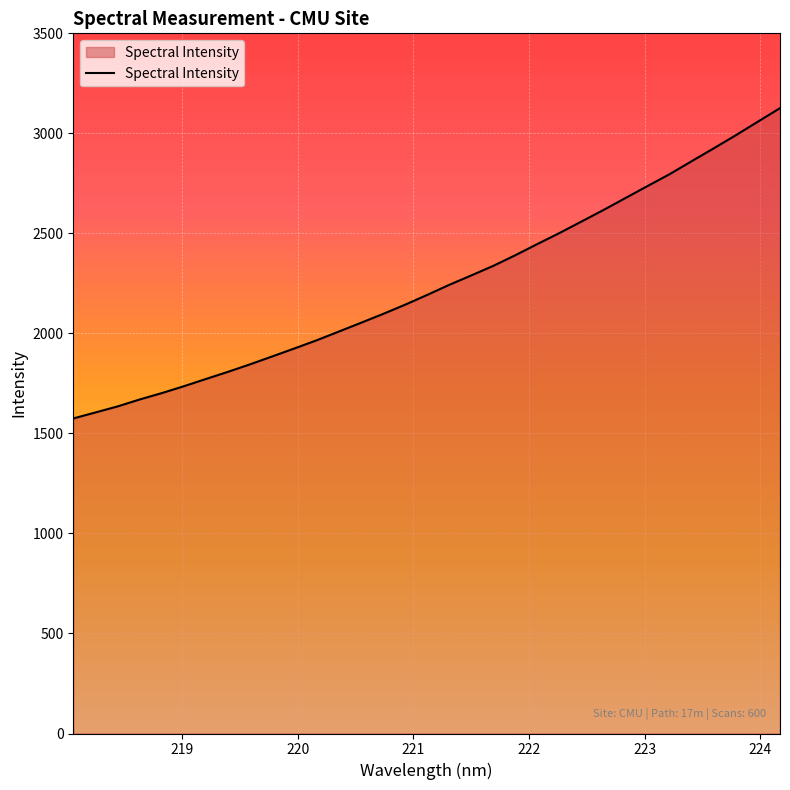

Reading left to right, list all the values displayed in this chart.

1574.8	1604.7	1634.9	1669.6	1701.5	1735.8	1772.1	1808.0	1845.6	1884.9	1924.6	1965.1	2008.6	2052.4	2096.6	2142.8	2191.6	2242.1	2289.3	2337.2	2390.5	2446.5	2501.4	2559.1	2616.9	2677.0	2736.9	2796.2	2861.1	2925.3	2990.8	3058.7	3126.0